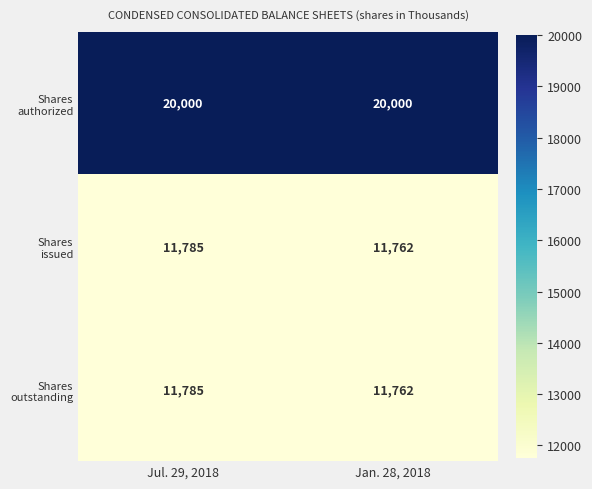

At which category is the sum across all series the highest?

Jul. 29, 2018